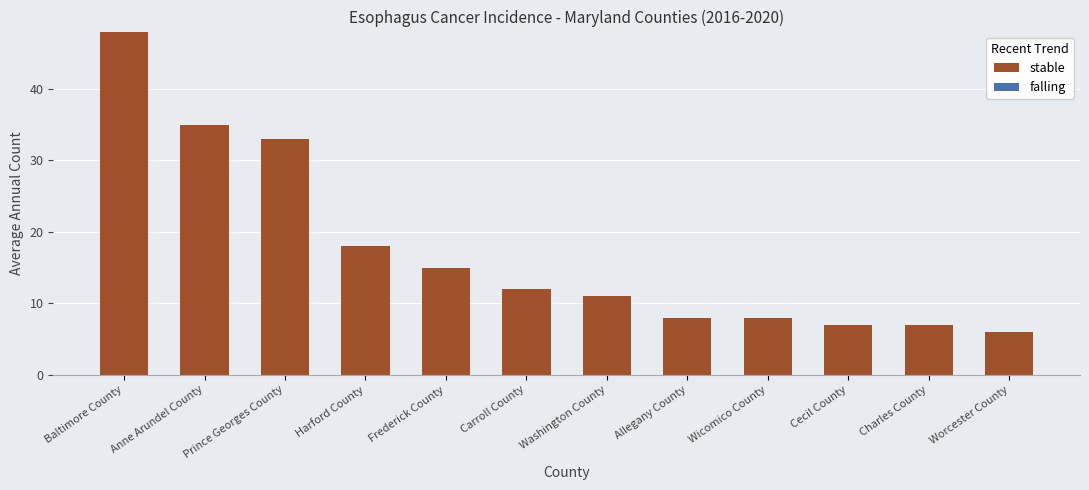

What is the label of the 9th bar from the left?

Wicomico County